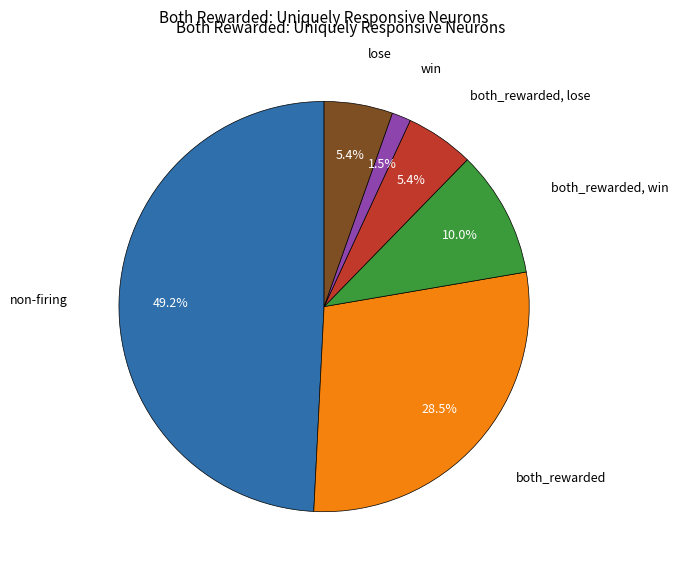

Does any single category account for the majority?

No